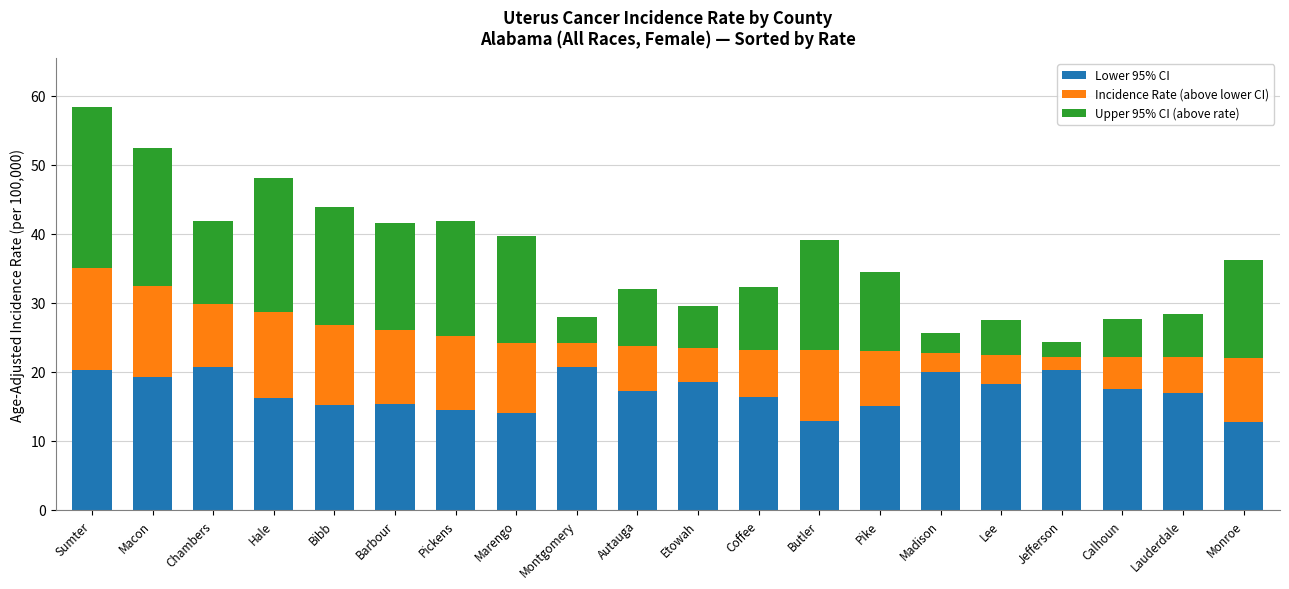

How many bars are there in total?

20